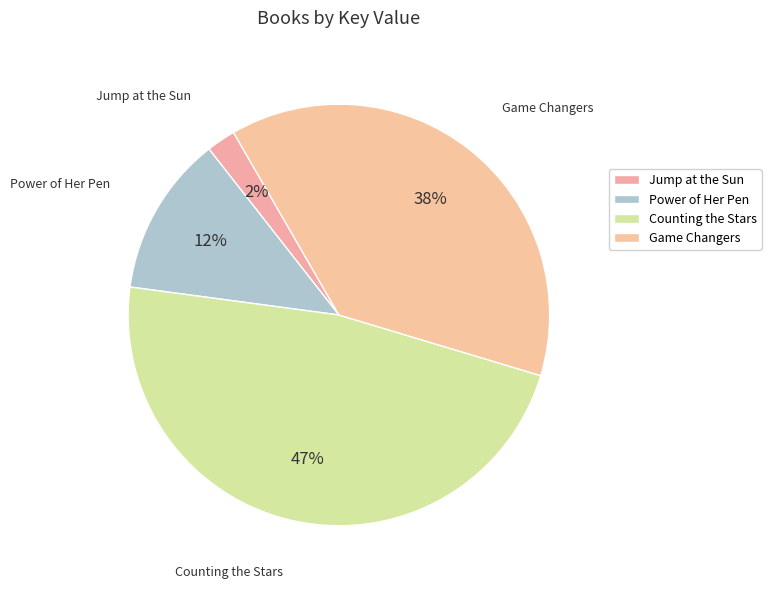

How many segments does this pie chart have?

4